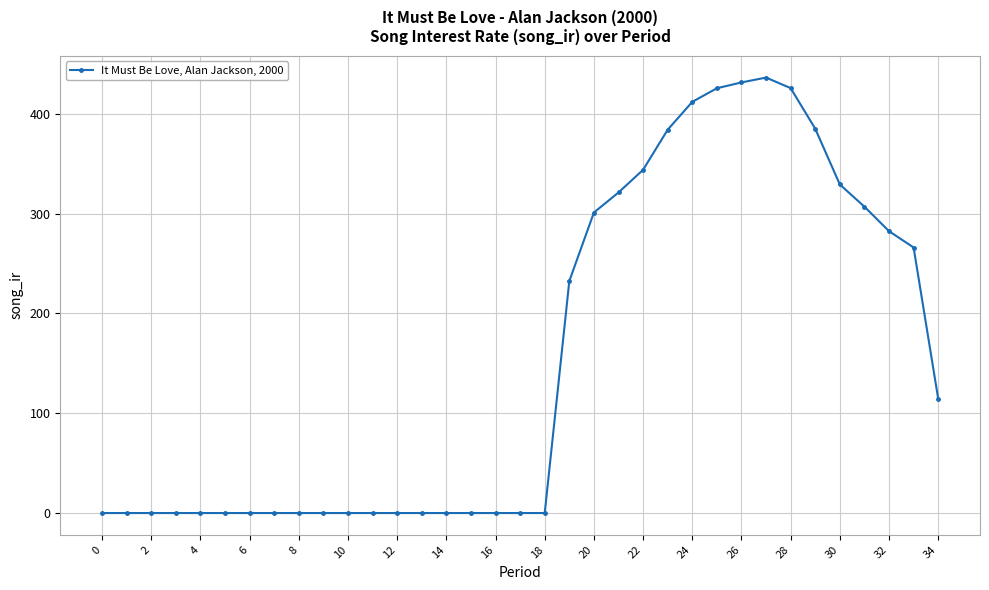

What is the greatest value displayed?

436.4